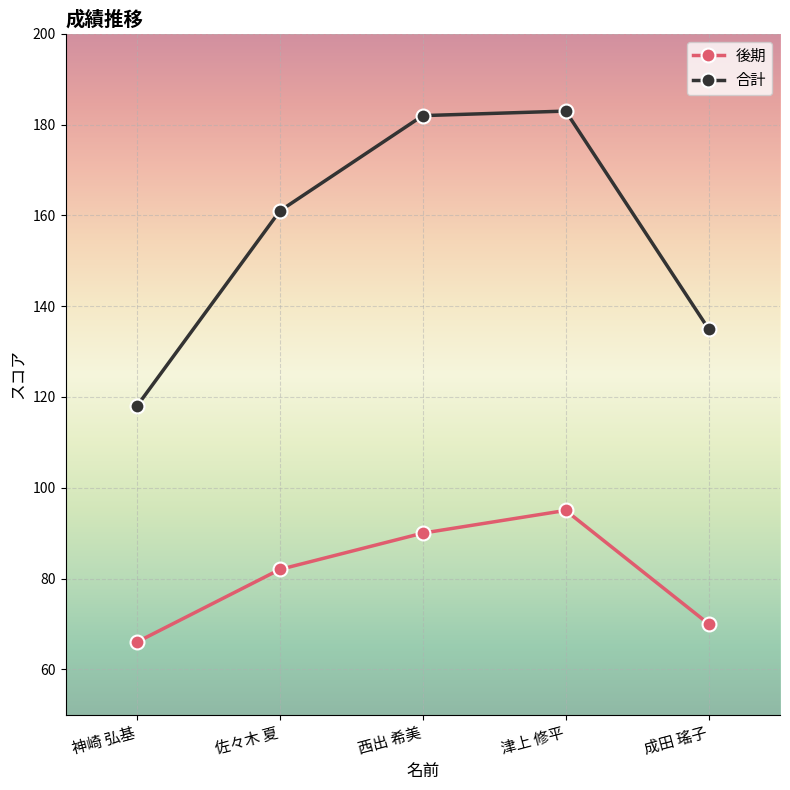

Which series has the largest total across all categories?

合計